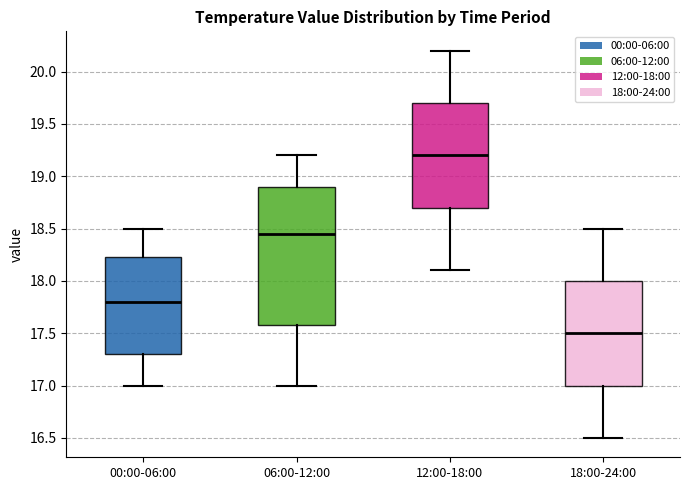

Which box has the highest median line?

12:00-18:00